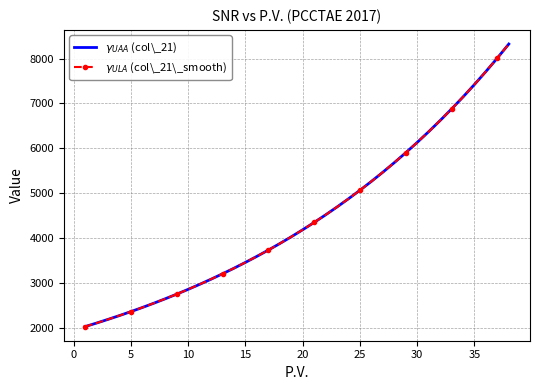

True or false: $\gamma_{UAA}$ (col\_21) has more than 1 points higher than both neighbors.

False